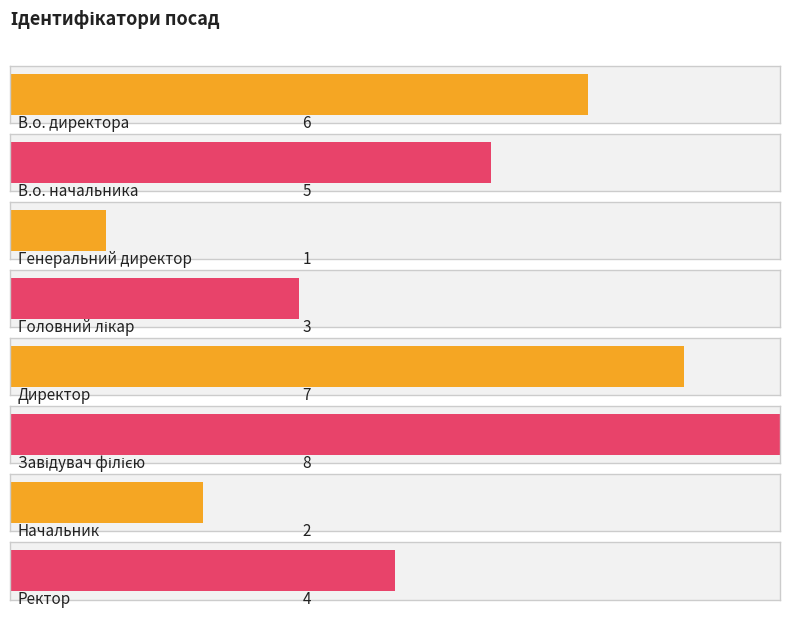

Rank the categories by value from lowest to highest.

Генеральний директор, Начальник, Головний лікар, Ректор, В.о. начальника, В.о. директора, Директор, Завідувач філією